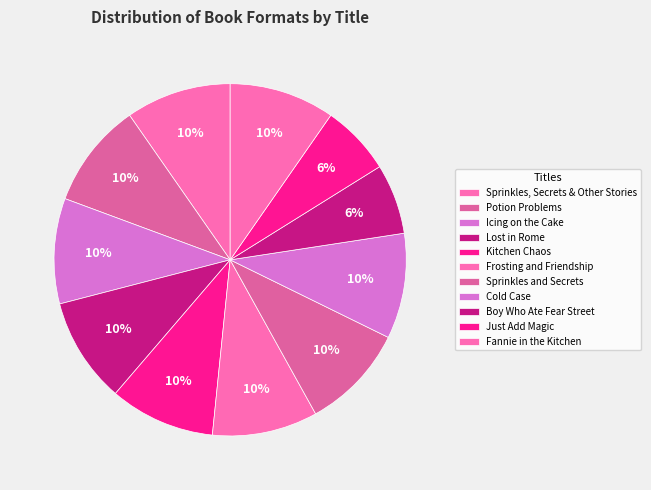

To the nearest percent, what percentage of the pie is Sprinkles, Secrets & Other Stories?

10%